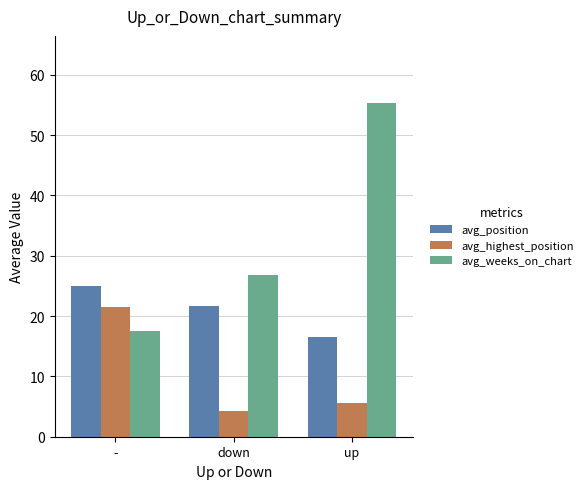

True or false: avg_weeks_on_chart has a value of 17.5 at -.

True